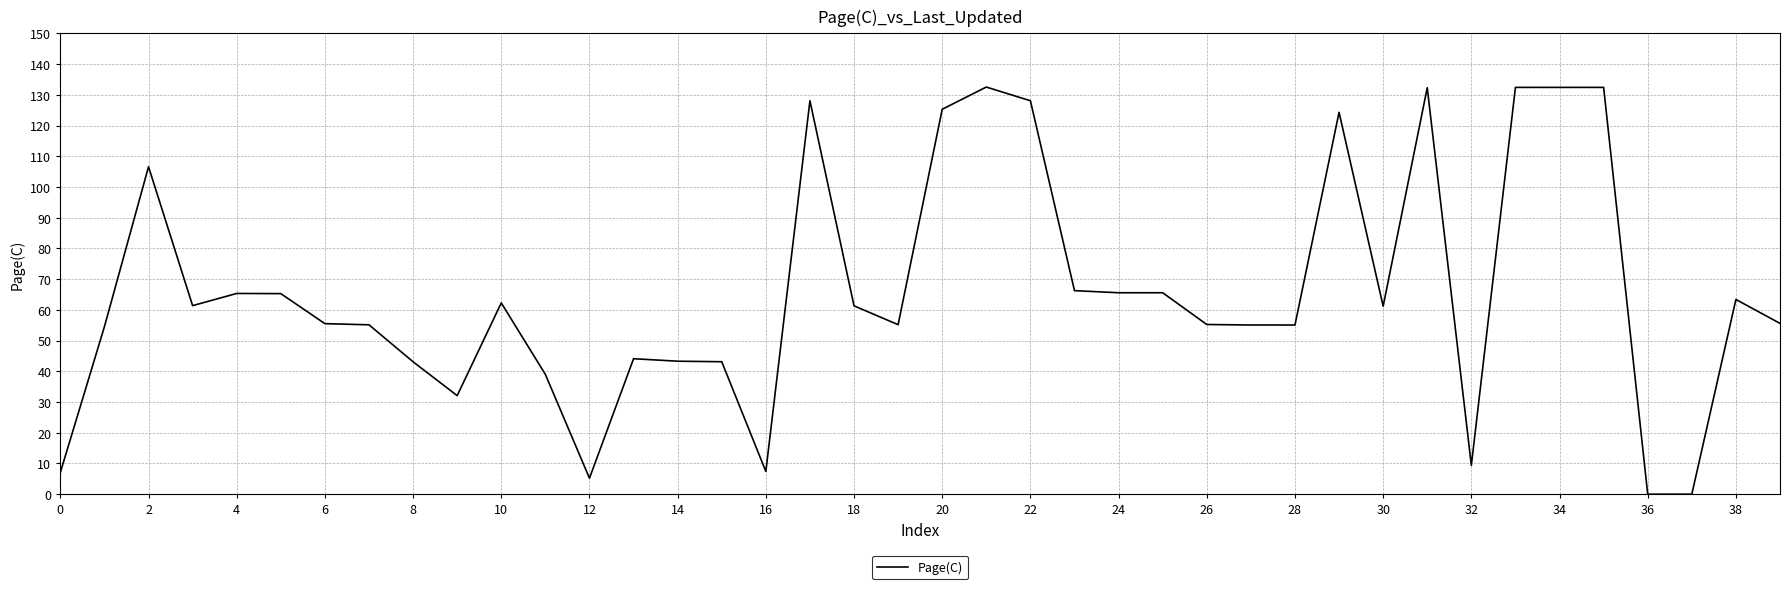

What is the greatest value displayed?

132.6